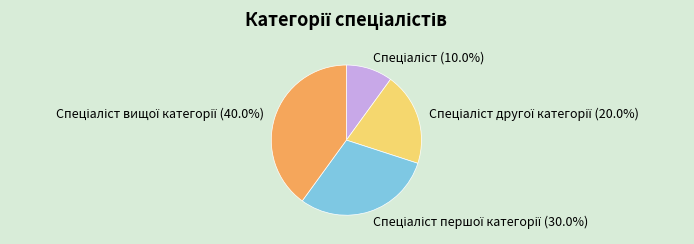

Does any single category account for the majority?

No